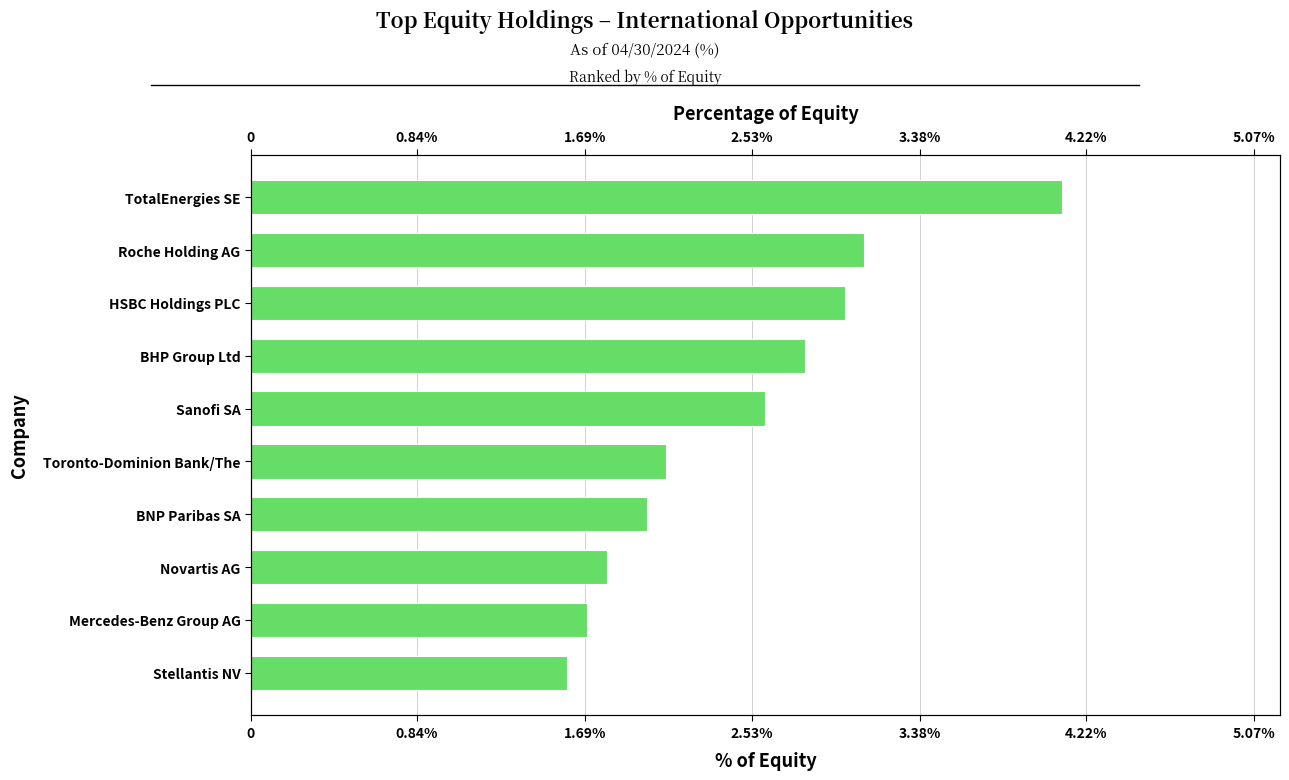

What is the smallest value displayed?

1.6